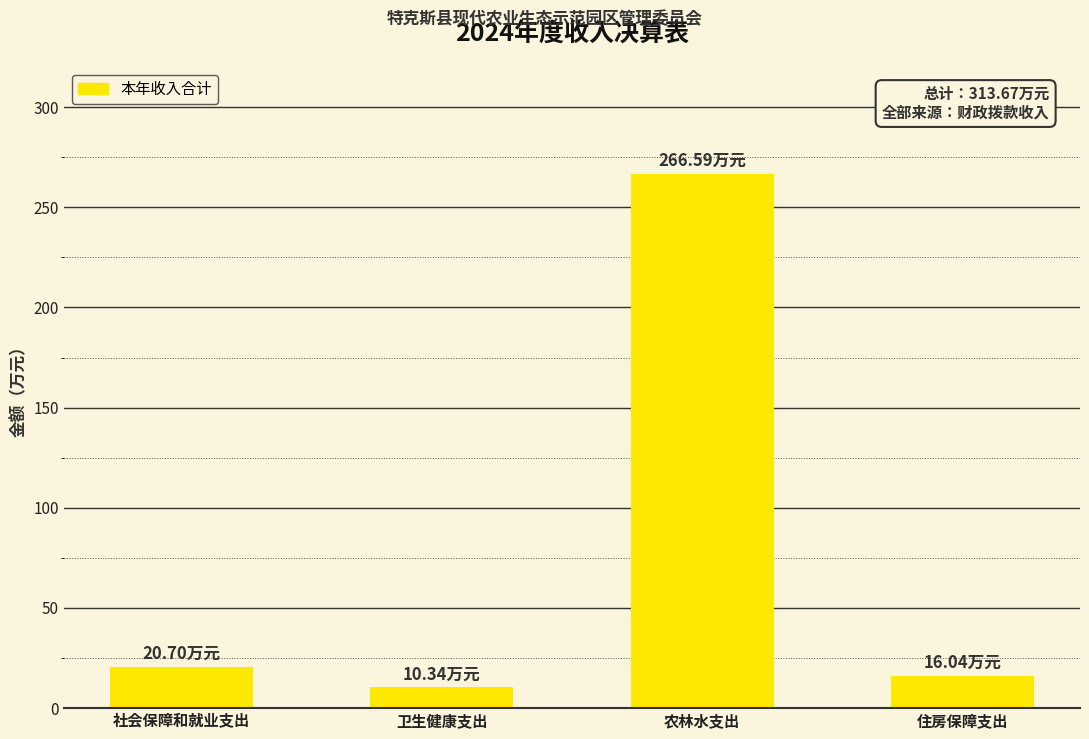

Reading right to left, extract all data points from this chart.

住房保障支出=16.0	农林水支出=266.6	卫生健康支出=10.3	社会保障和就业支出=20.7